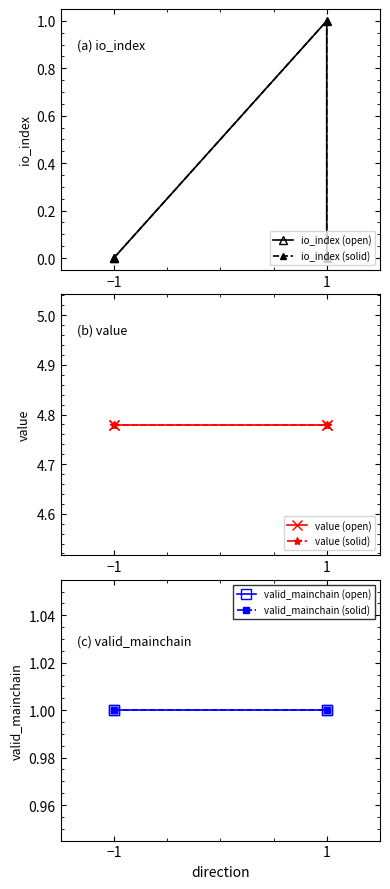

What position from the left is 1?

2